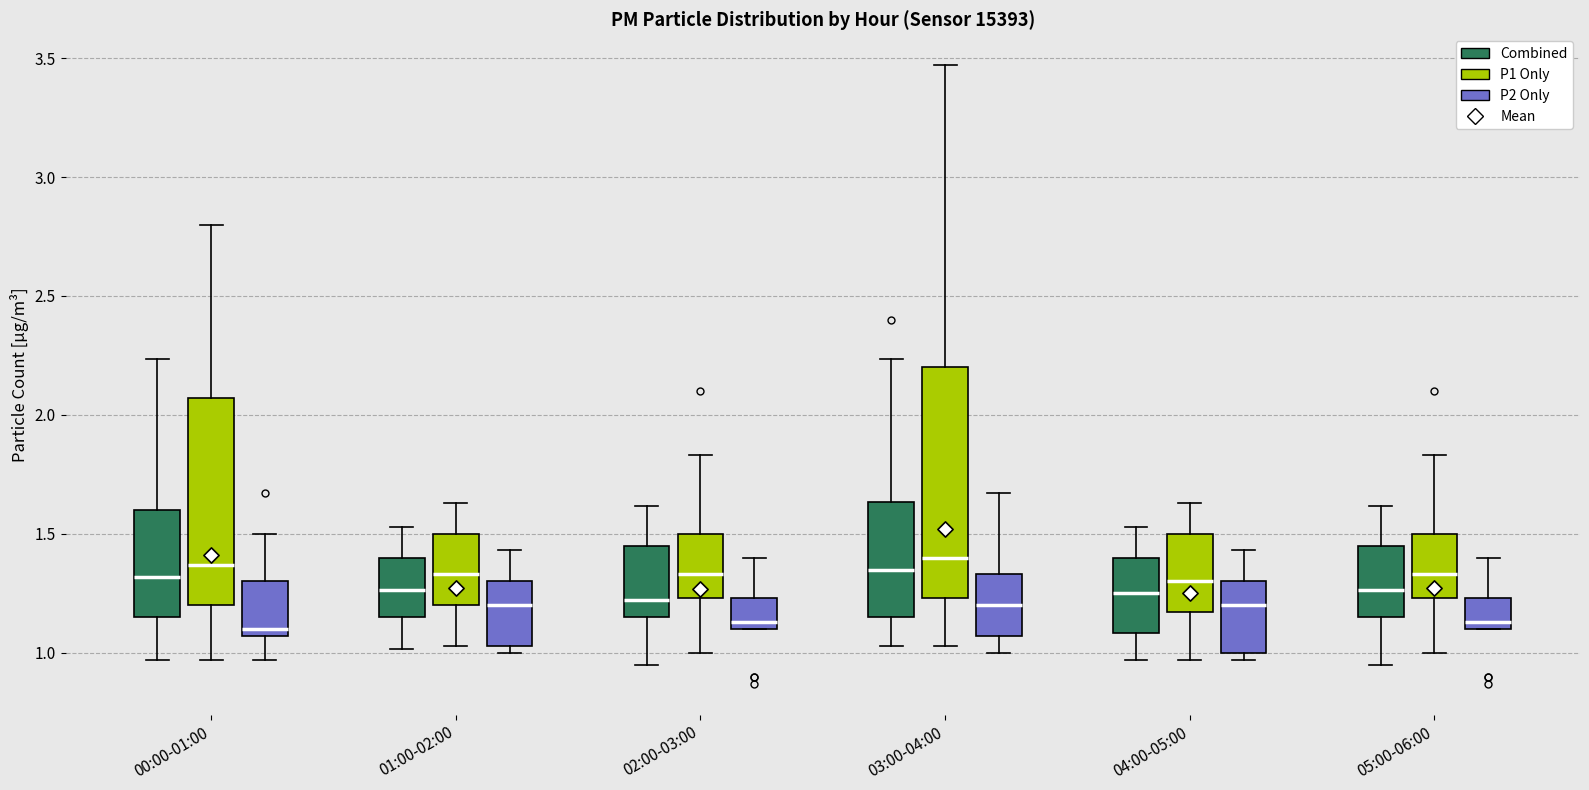

Where is the upper edge of the box for 02:00-03:00 (P1 Only) on the y-axis? The values are not printed on the chart, so give them approximately, as read against the axis.

1.50